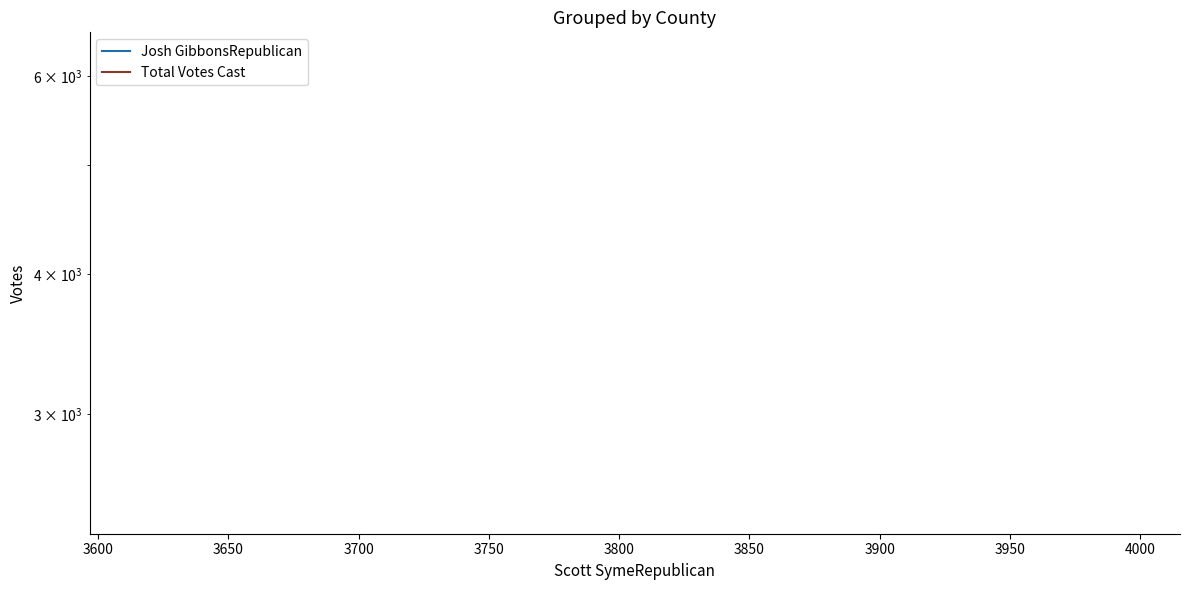

How many lines are shown in the chart?

2